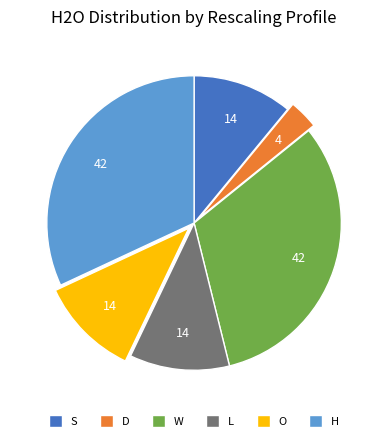

What is the ratio of the value at W to the value at O?

2.9